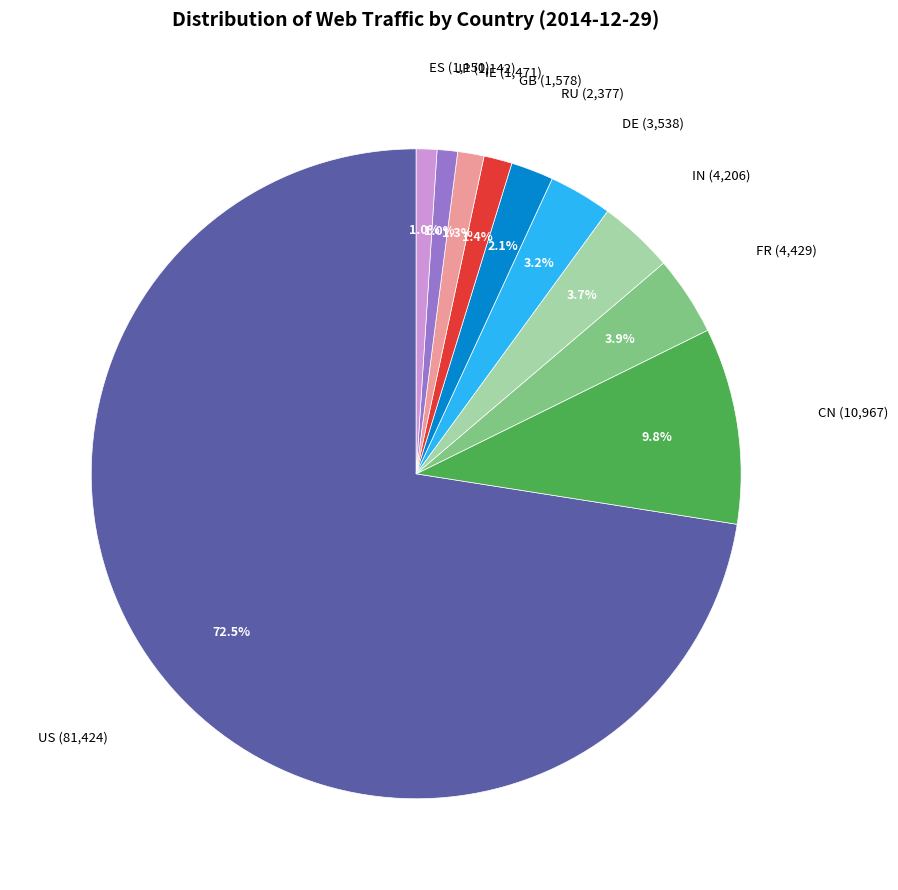

Is there a majority slice in this chart?

Yes